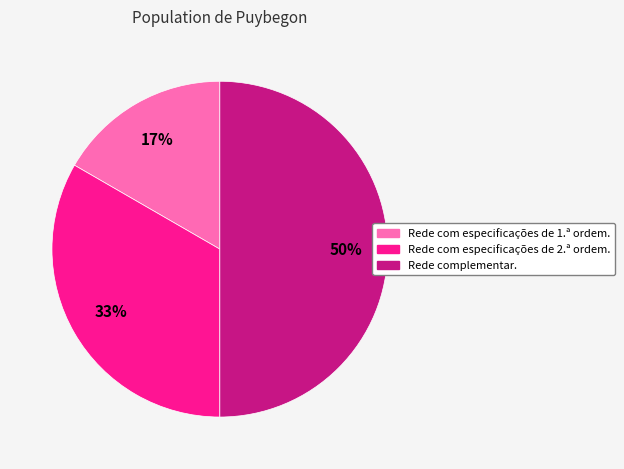

What percentage is the Rede com especificações de 1.ª ordem. slice, to the nearest percent?

17%